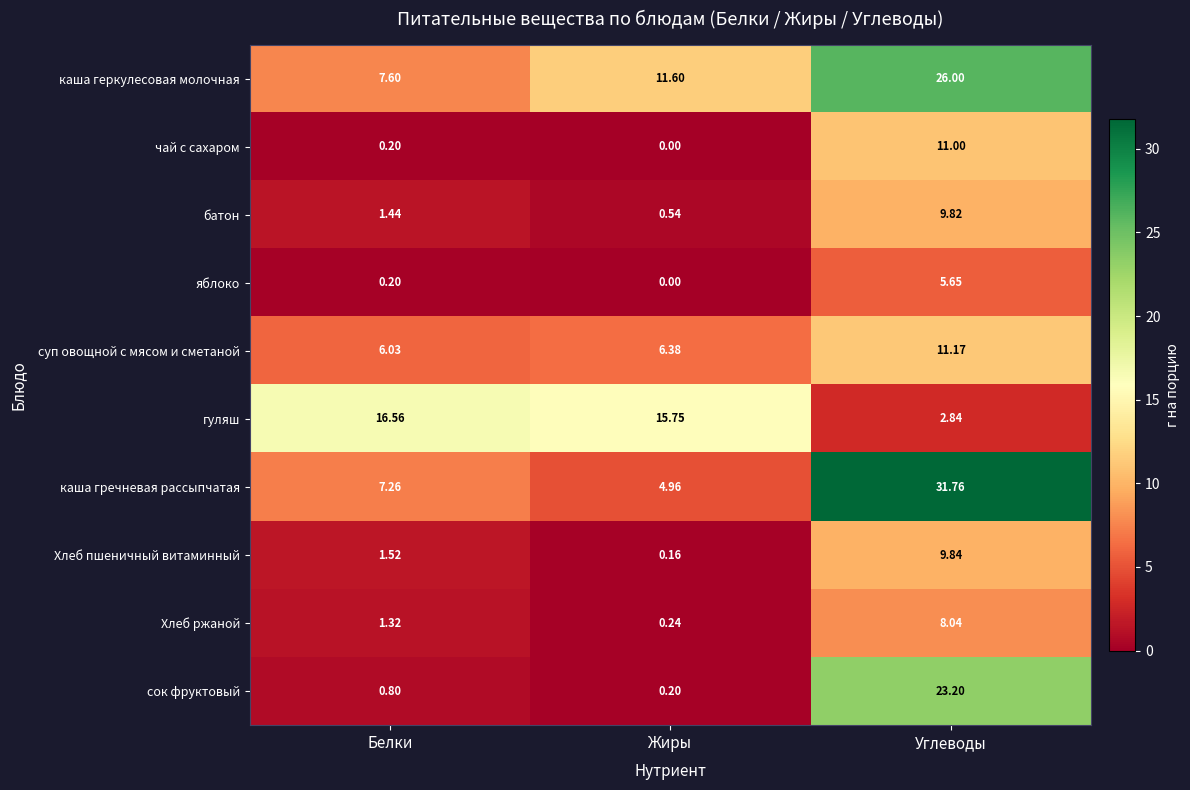

Which series has the largest total across all categories?

каша геркулесовая молочная